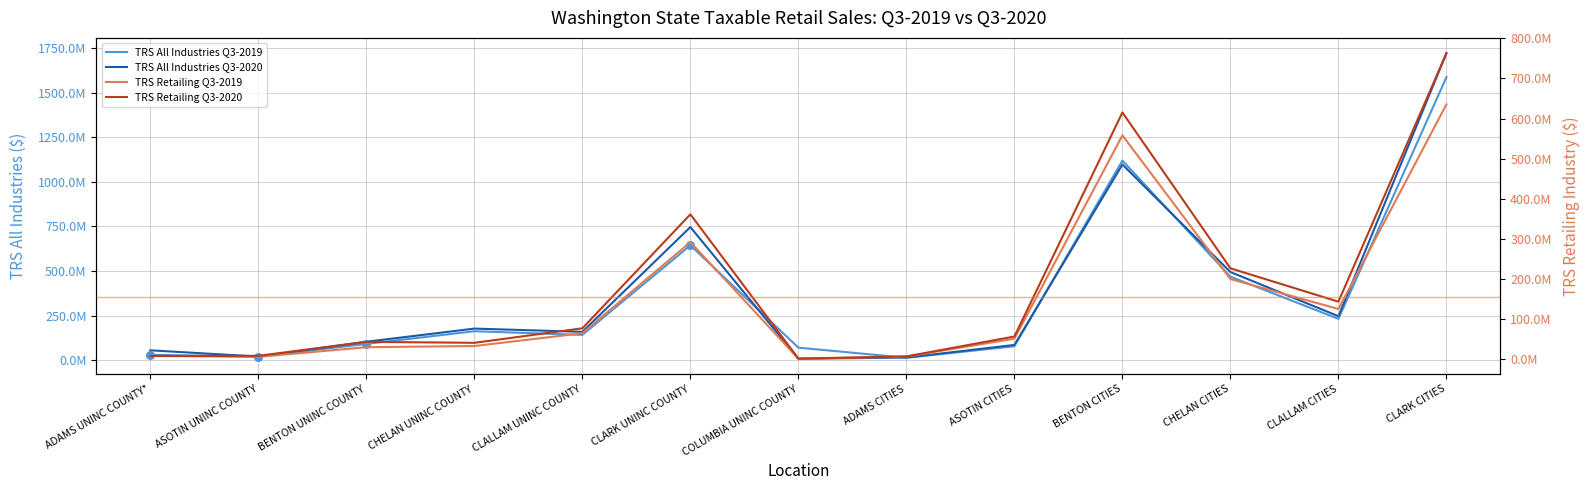

At how many categories does at least one series exceed 1293078243?

1